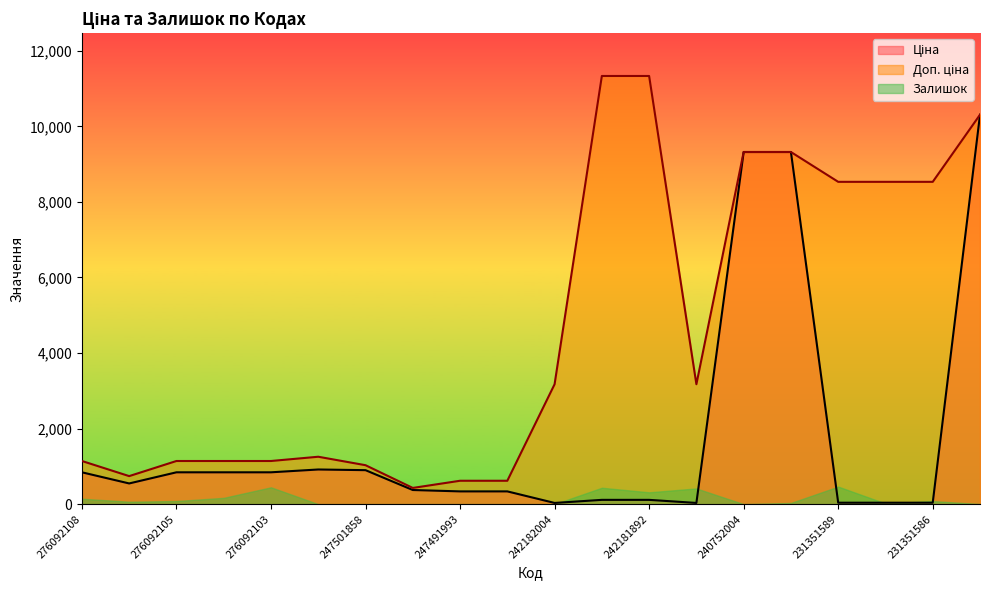

Where is the first local minimum for Доп. ціна?

276092107